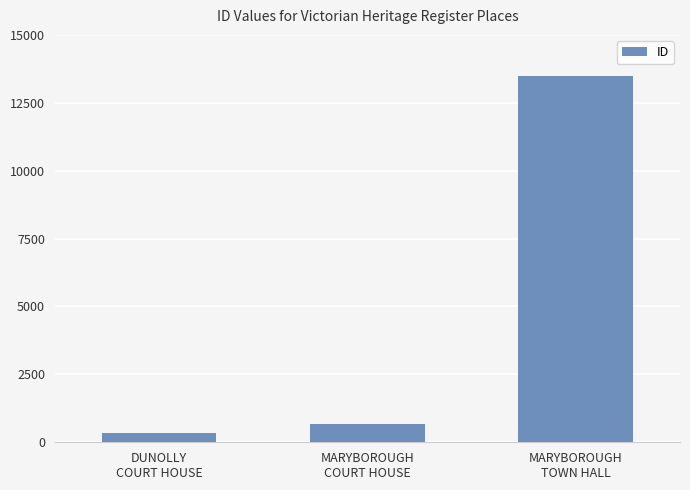

Where is the data nearest to the value 6909?

MARYBOROUGH
COURT HOUSE